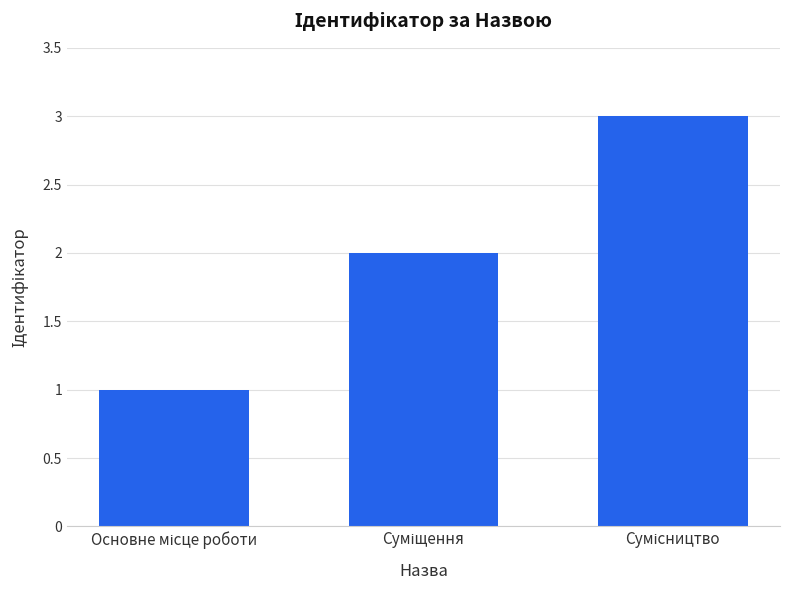

How many categories are shown in the chart?

3